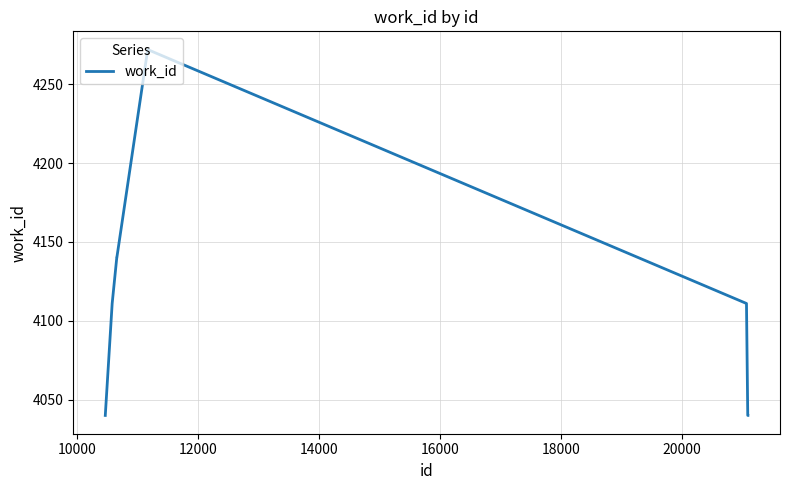

How many values are below 4111?

4